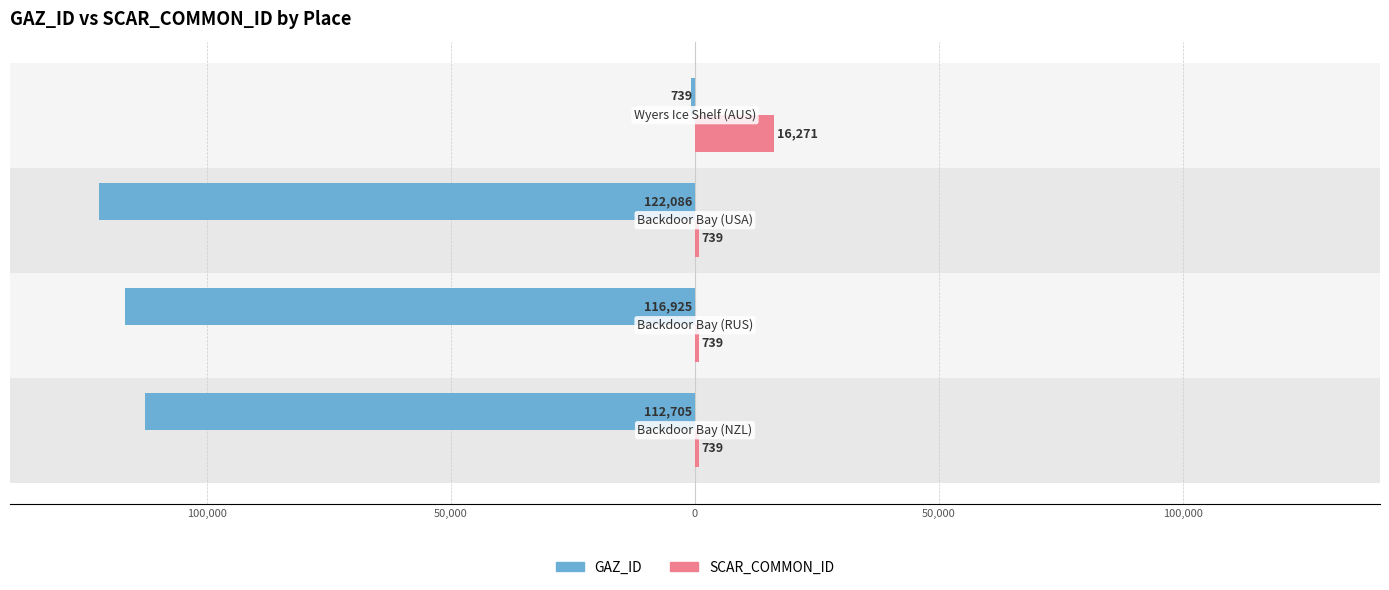

What are all the series names shown in the legend?

GAZ_ID, SCAR_COMMON_ID